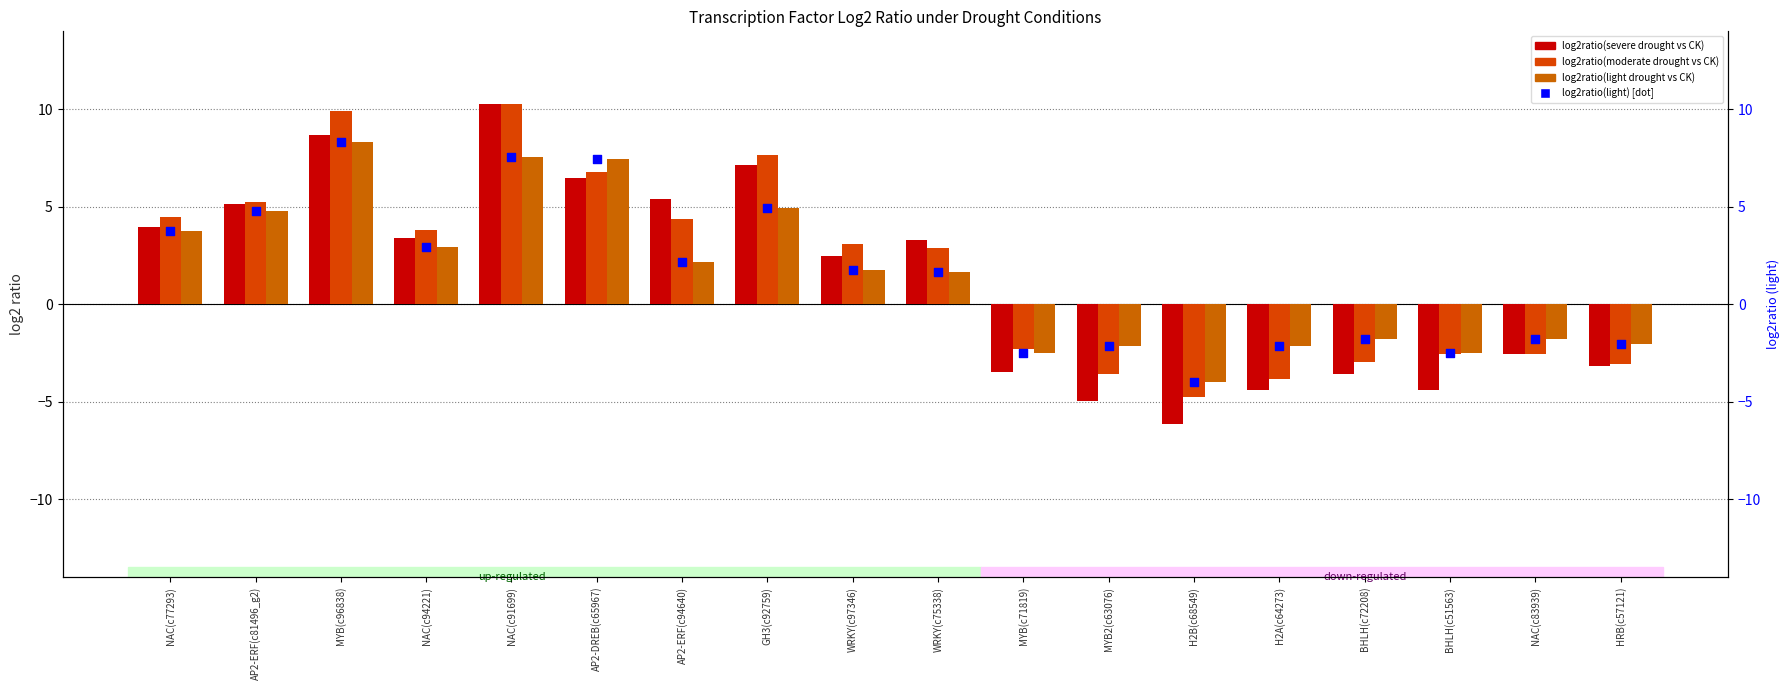

Which series has the largest Y range (max minus min)?

log2ratio(severe drought vs CK)